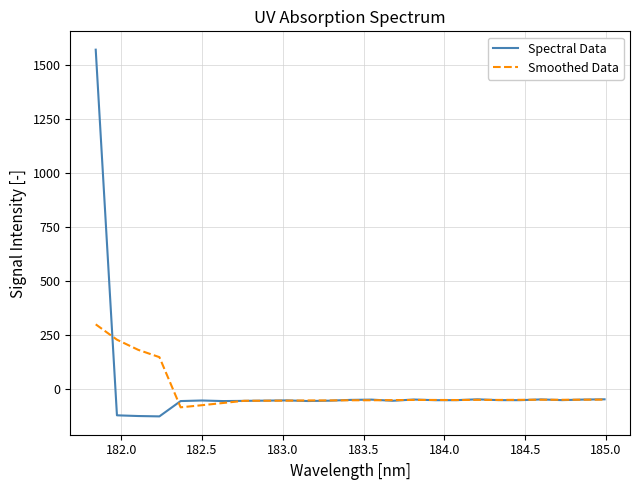

In Smoothed Data, how many points are lower than both neighbors (excluding endpoints)?

4